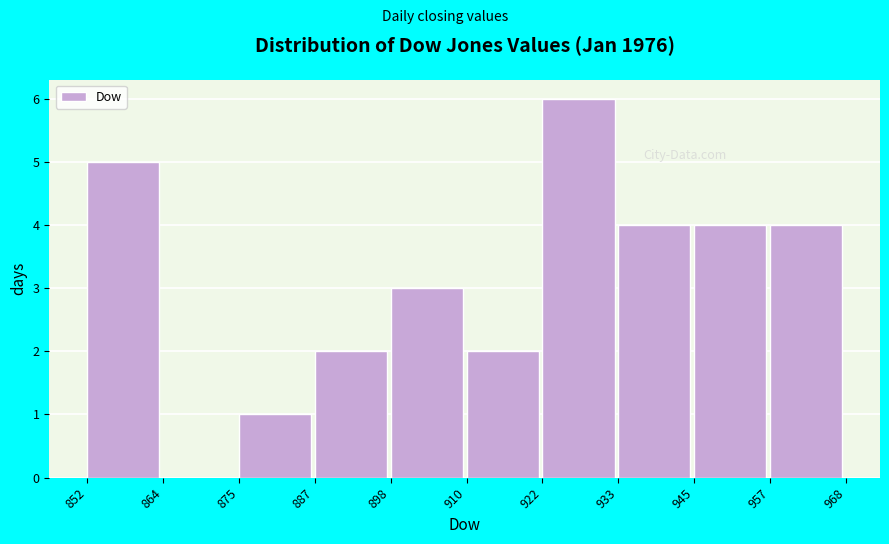

Which range on the x-axis has the tallest bar?

922 to 933